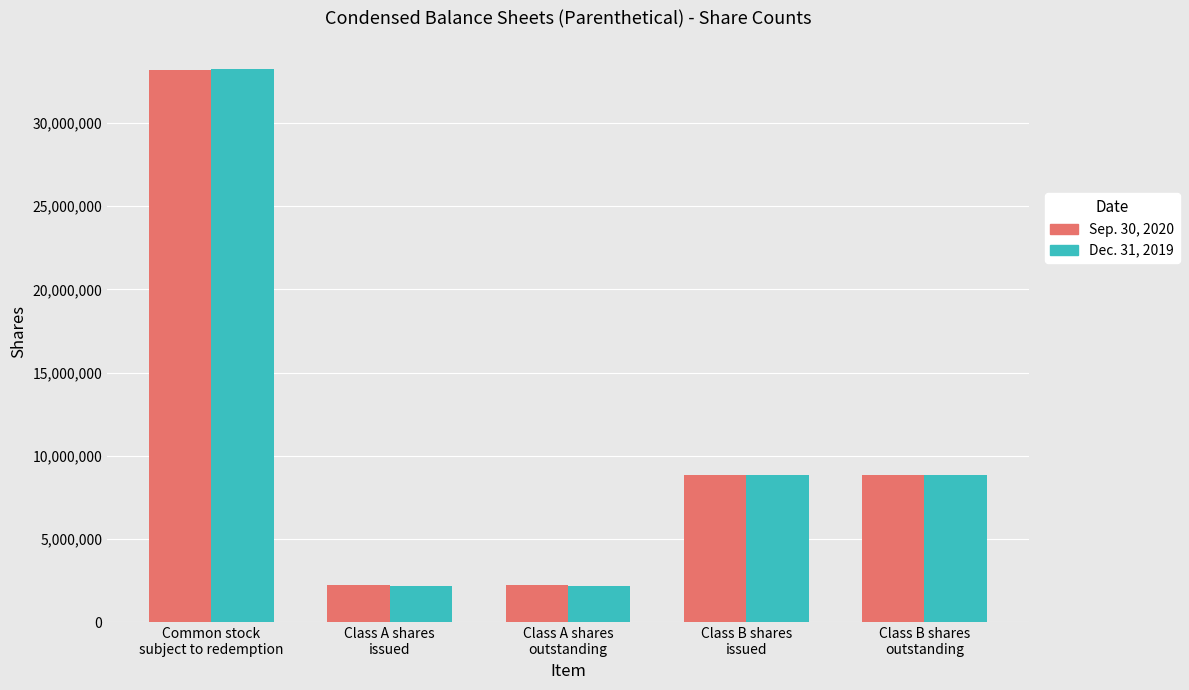

What is the difference between the maximum and second lowest values in the Sep. 30, 2020 series?

30912470